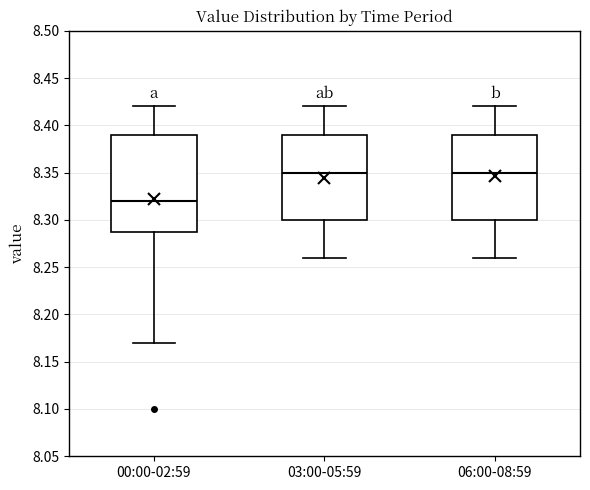

Reading left to right, read every box against the y-axis: the position of its median line, the range the box covers, and the ends of its whiskers. The values are not printed on the chart, so give them approximately, as read against the axis.

00:00-02:59: median 8.32, box 8.29 to 8.39, whiskers 8.17 to 8.42
03:00-05:59: median 8.35, box 8.30 to 8.39, whiskers 8.26 to 8.42
06:00-08:59: median 8.35, box 8.30 to 8.39, whiskers 8.26 to 8.42